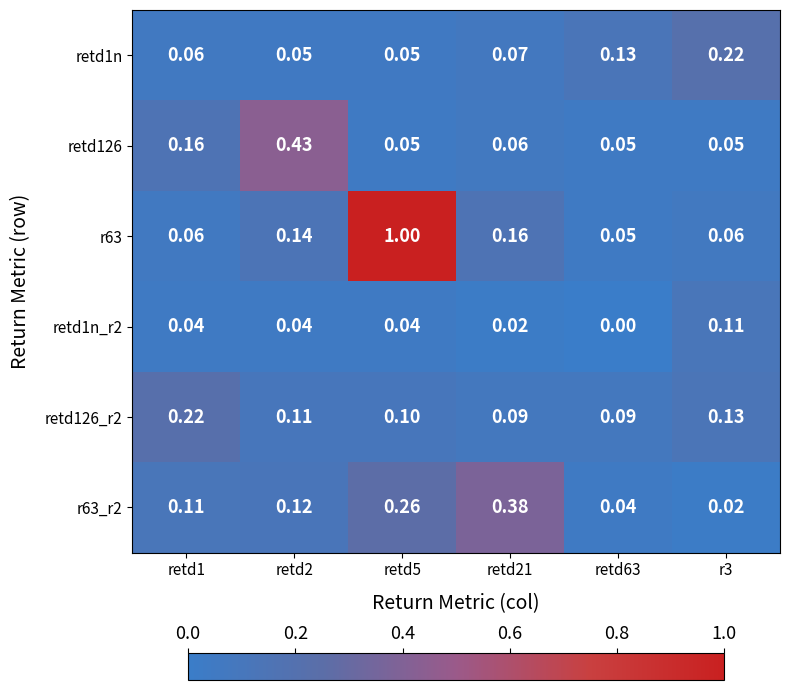

Which series has the largest total across all categories?

r63